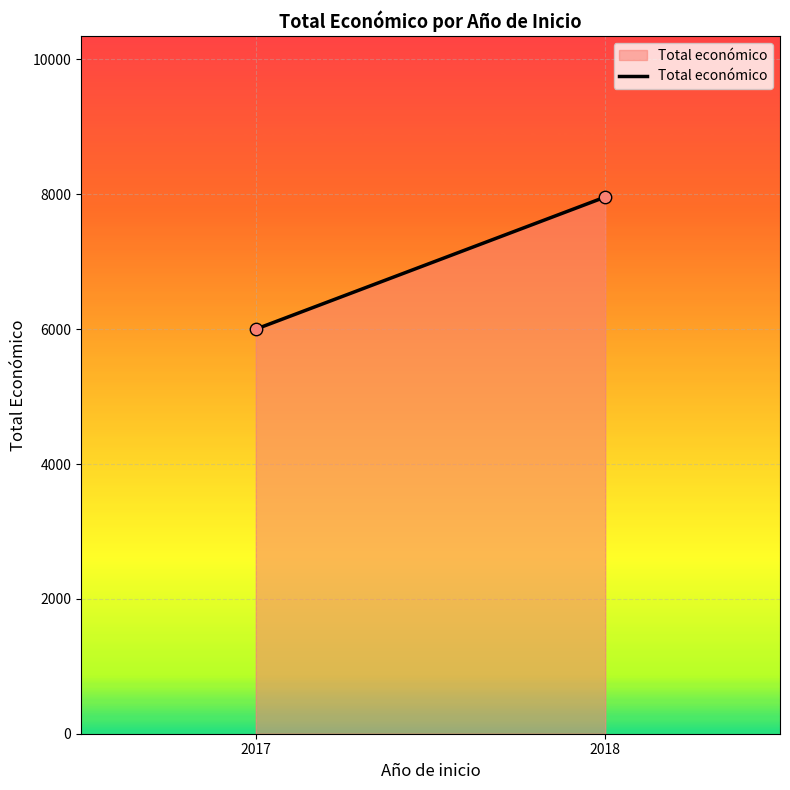

What is the average Y value?

6980